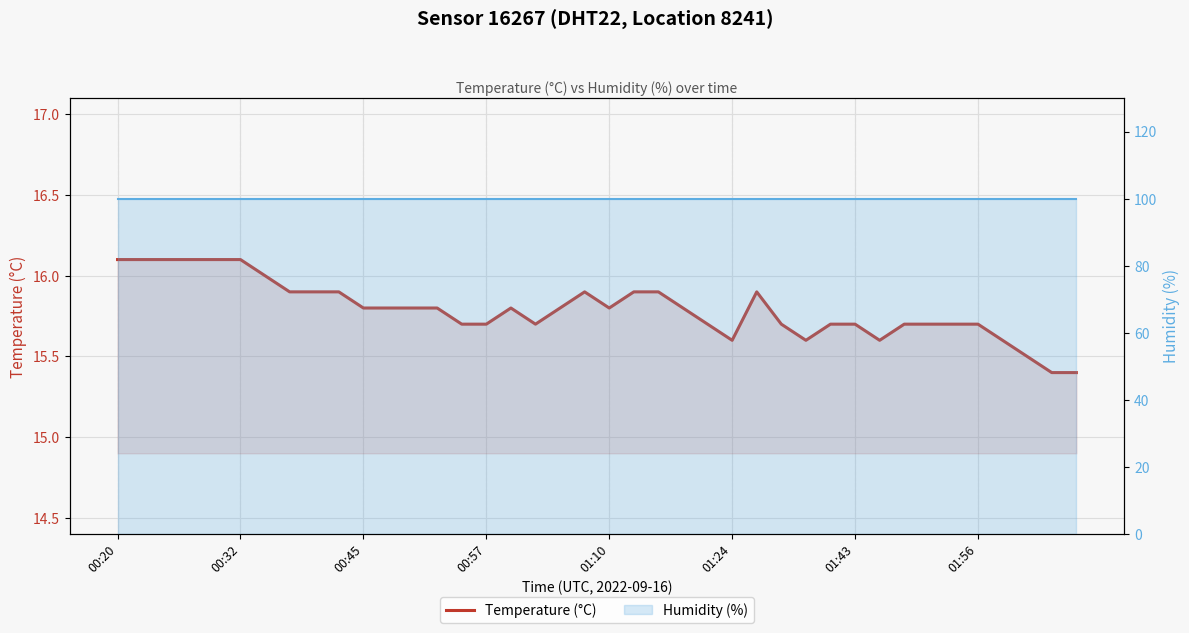

Rank the series at 9 from lowest to highest value.

Temperature (°C), Humidity (%)